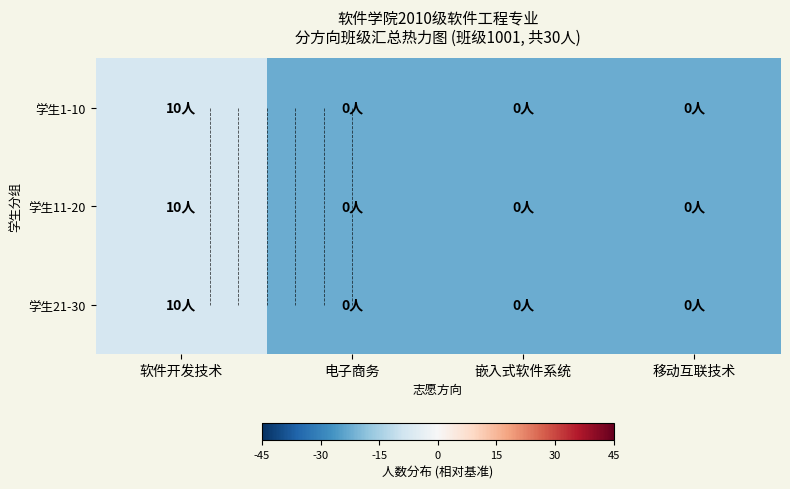

What is the minimum value shown in the chart?

-22.5